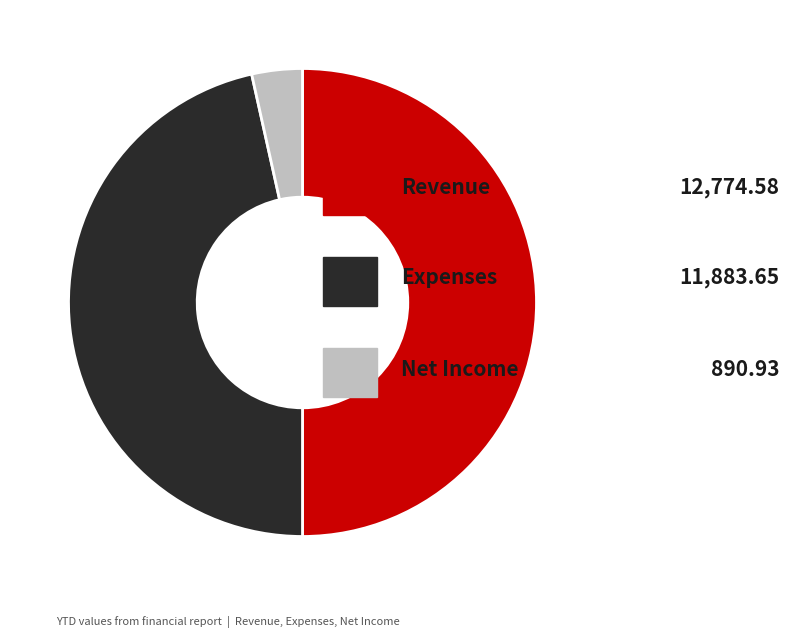

Rank the categories by value from lowest to highest.

Net Income, Expenses, Revenue